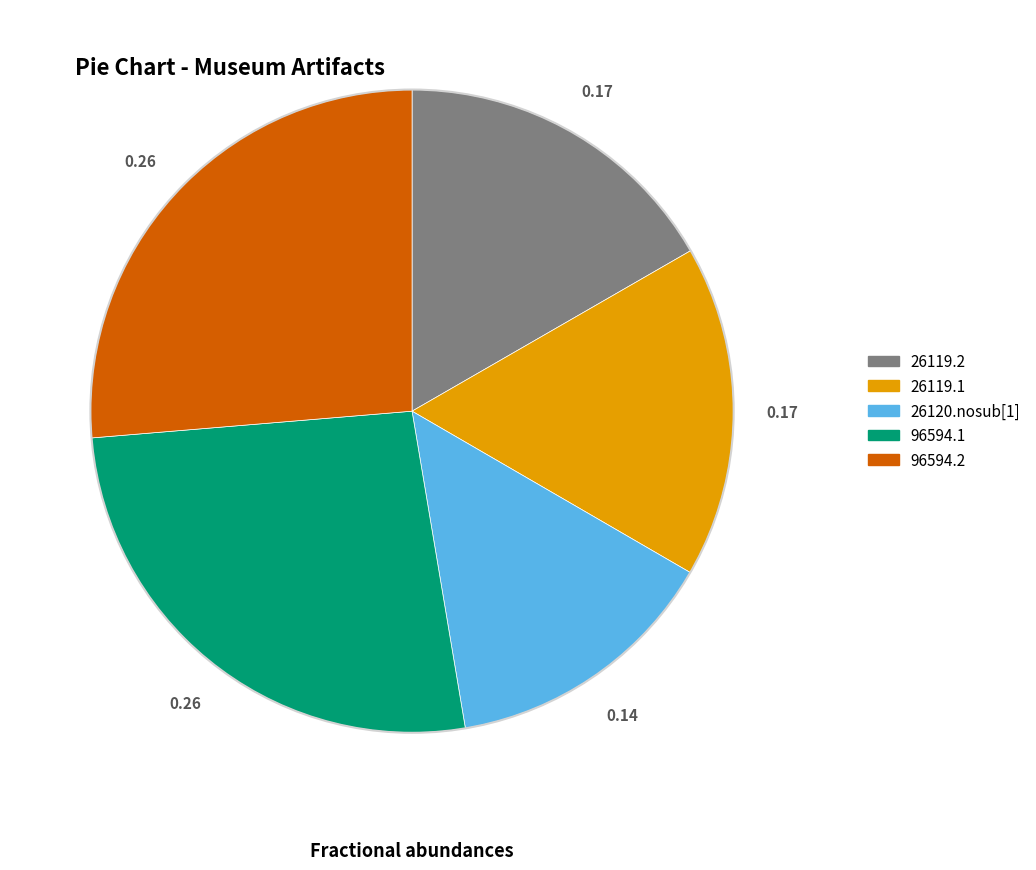

Is it true that 26119.2 is 30% of the pie?

False